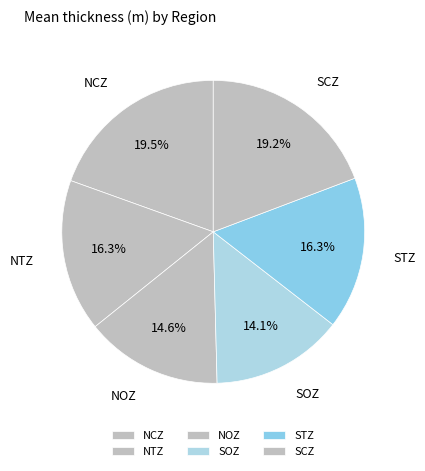

What is the ratio of the value at SOZ to the value at STZ?

0.9